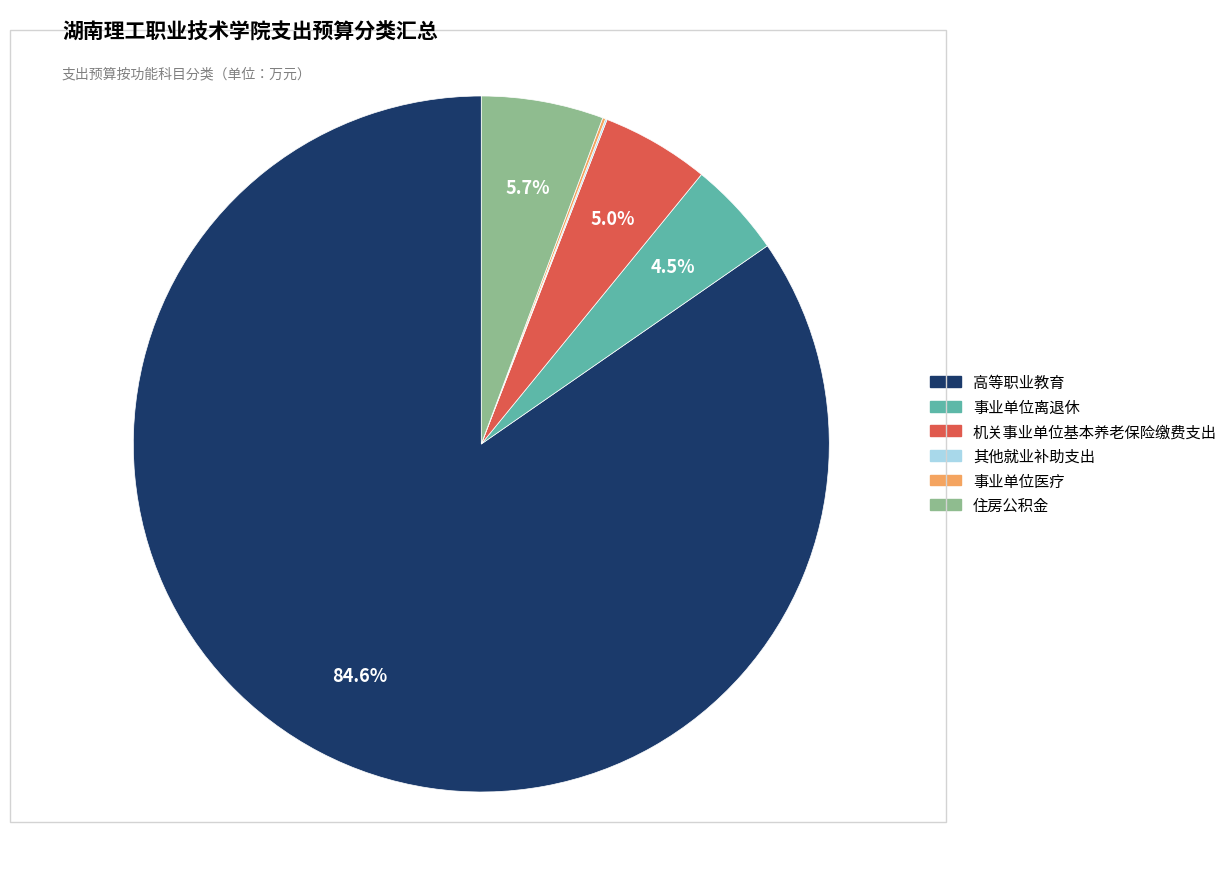

Is it true that 机关事业单位基本养老保险缴费支出 is 5% of the pie?

True